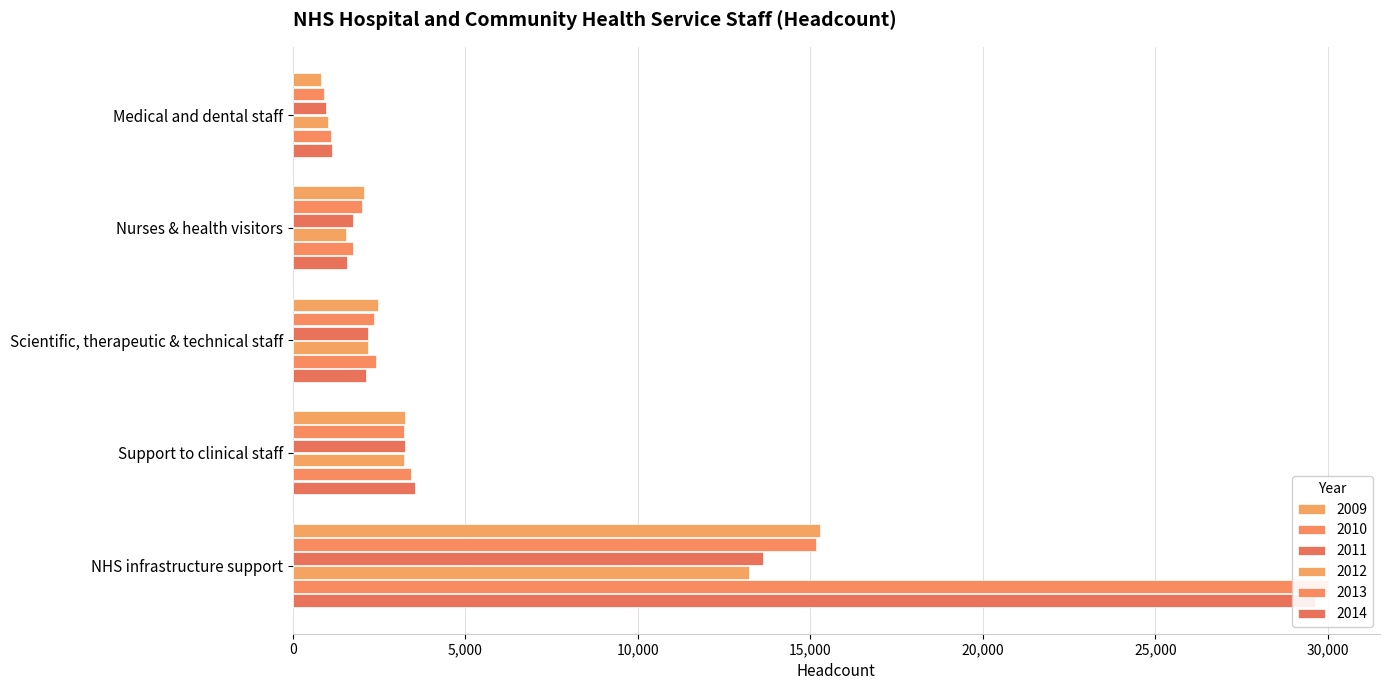

List the series in order of their peak value, lowest first.

2012, 2011, 2010, 2009, 2014, 2013